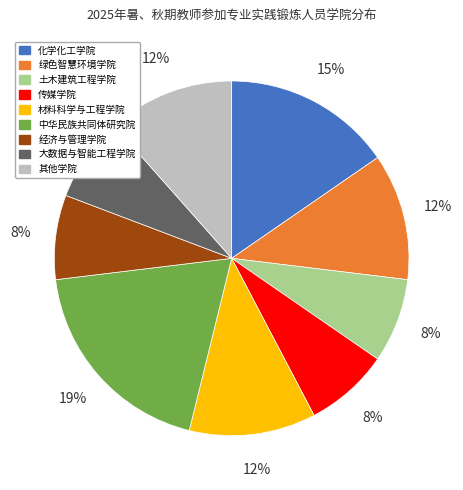

Is there any slice that represents more than half of the pie?

No